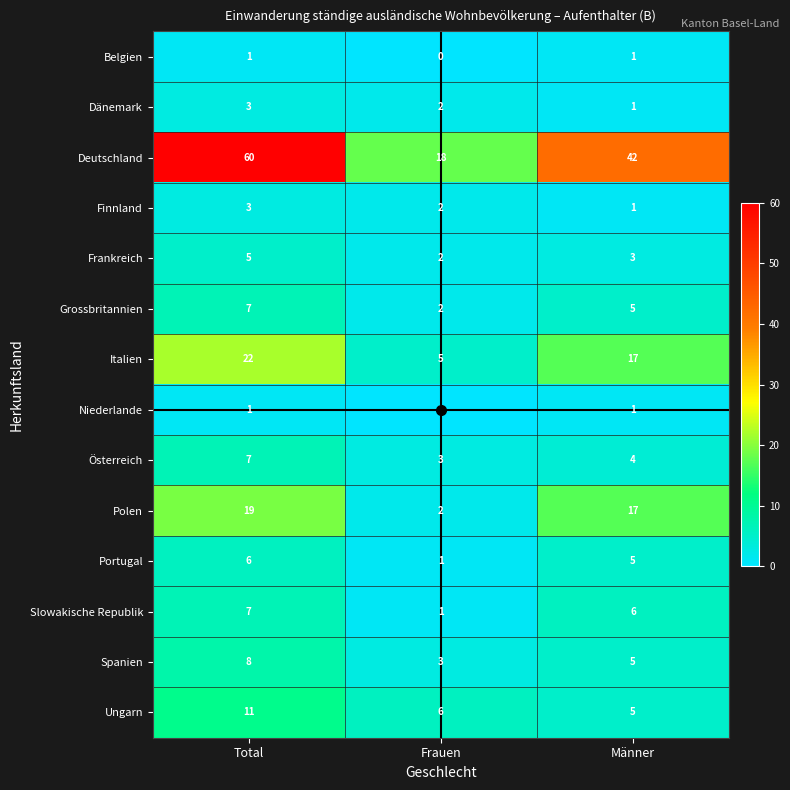

What is the spread (max minus min) of values at Total?

59